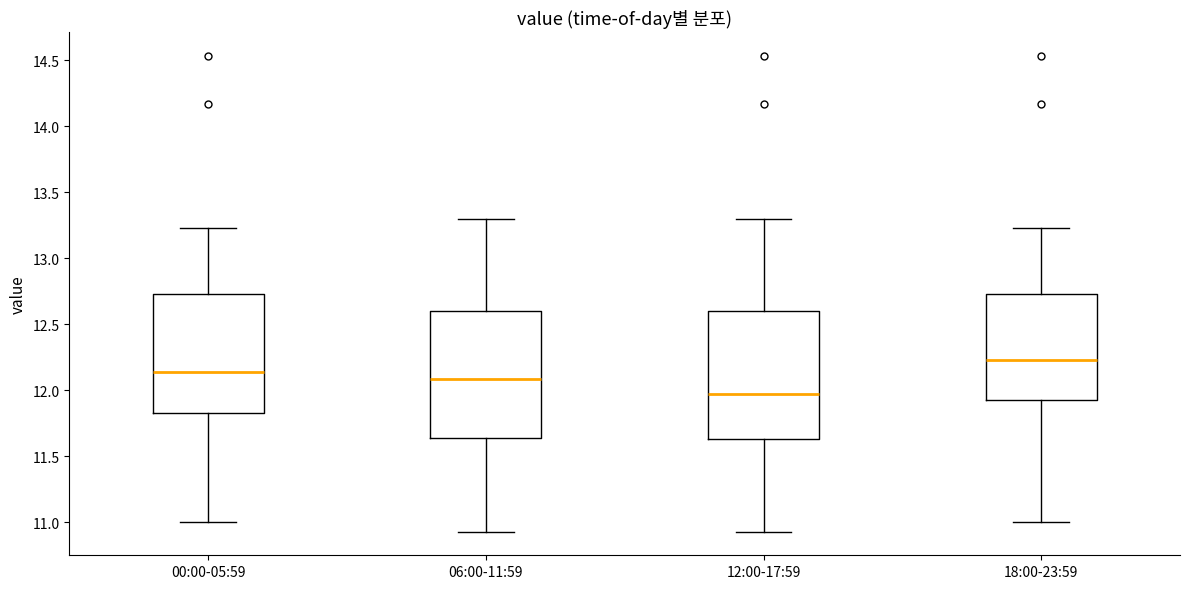

Reading left to right, transcribe this box plot: for each box, give where its median line is, the range the box spans, and where its two whiskers end, as read against the y-axis. The values are not printed on the chart, so give them approximately, as read against the axis.

00:00-05:59: median 12.15, box 11.85 to 12.75, whiskers 11.00 to 13.25
06:00-11:59: median 12.10, box 11.65 to 12.60, whiskers 10.95 to 13.30
12:00-17:59: median 11.95, box 11.65 to 12.60, whiskers 10.95 to 13.30
18:00-23:59: median 12.25, box 11.90 to 12.75, whiskers 11.00 to 13.25